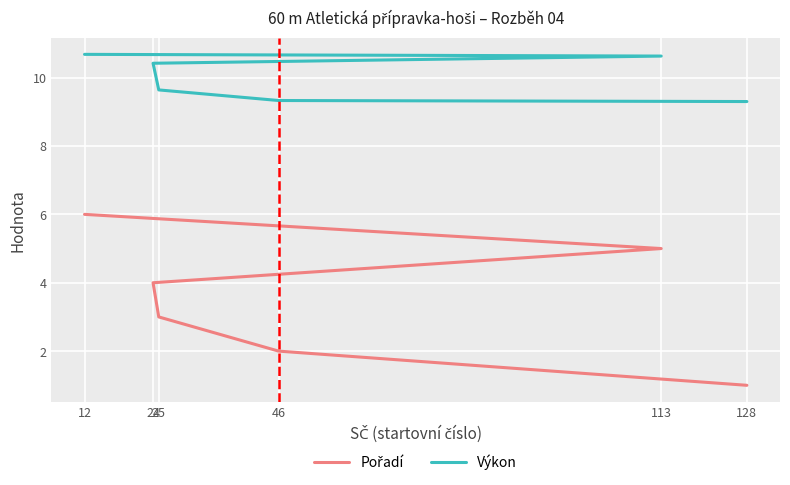

At how many categories does at least one series exceed 7?

6